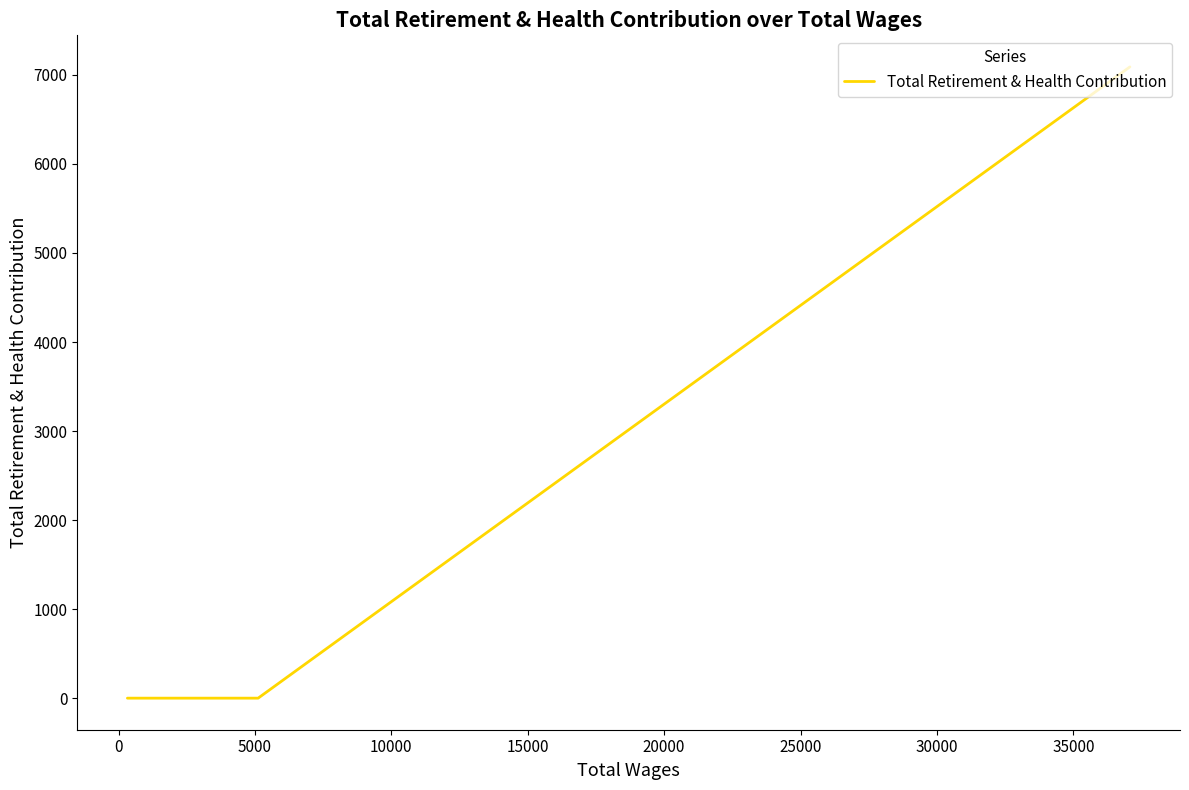

The chart shows a value of 4344 at −5000. True or false?

False